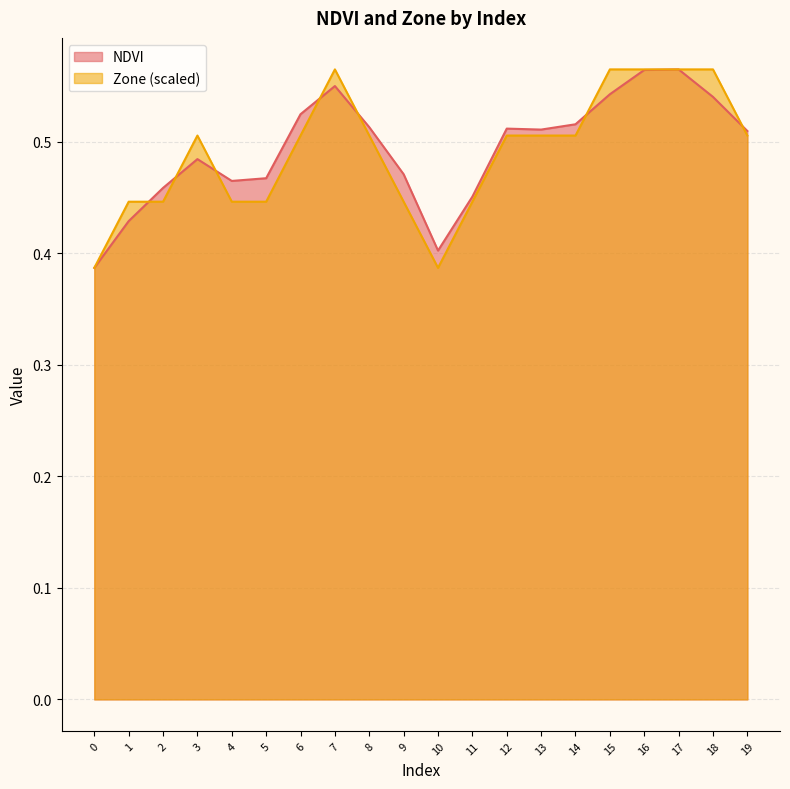

What is the maximum value for Zone?

0.6